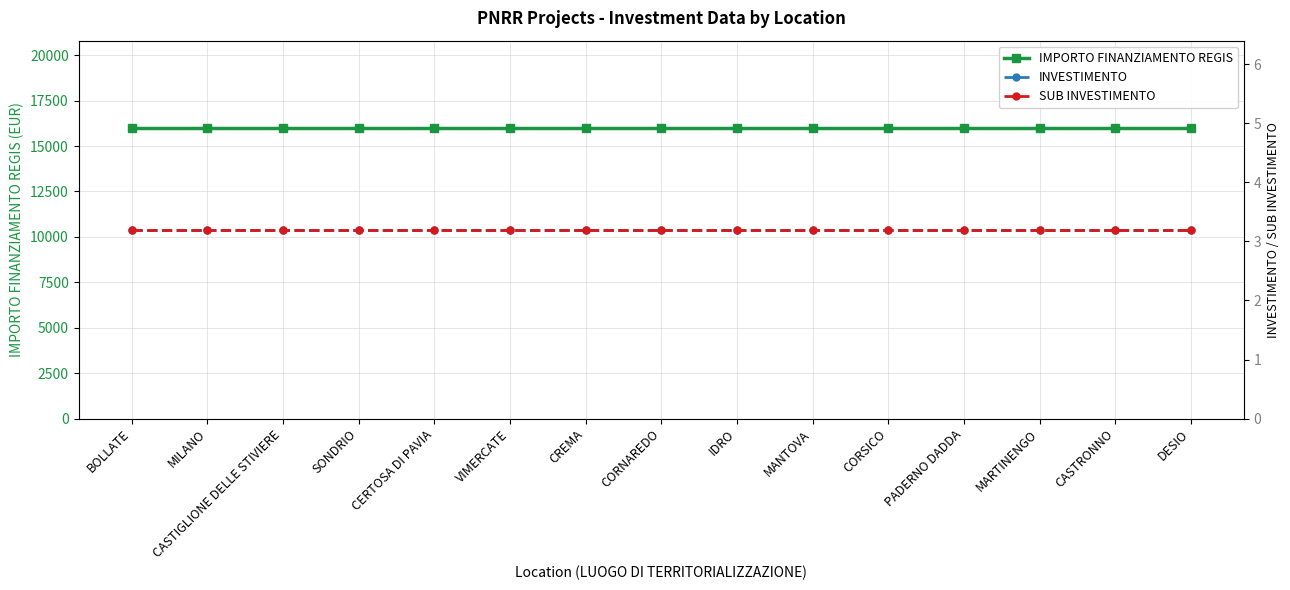

True or false: IMPORTO FINANZIAMENTO REGIS and SUB INVESTIMENTO intersect in this chart.

False